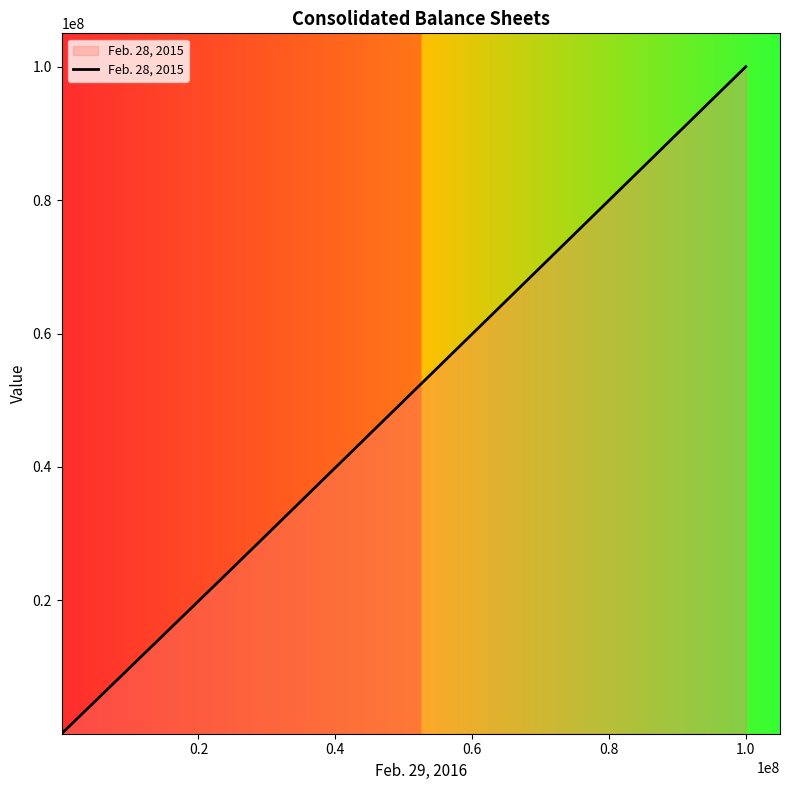

What is the average value?

30293227